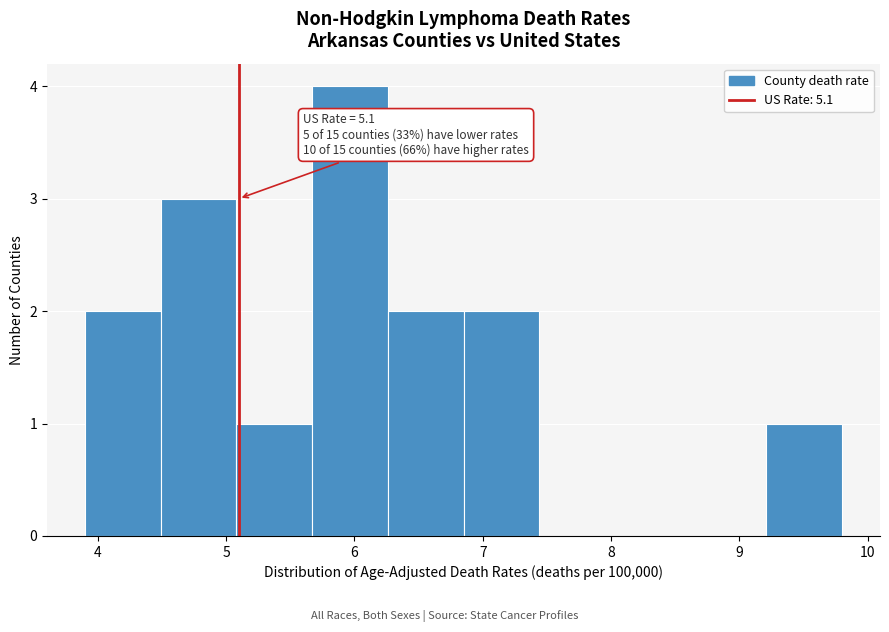

Over which range of the x-axis is the bar tallest?

5.67 to 6.26